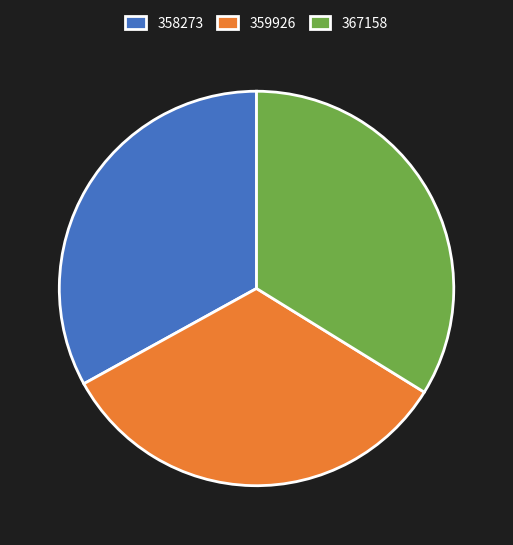

Does any single category account for the majority?

No